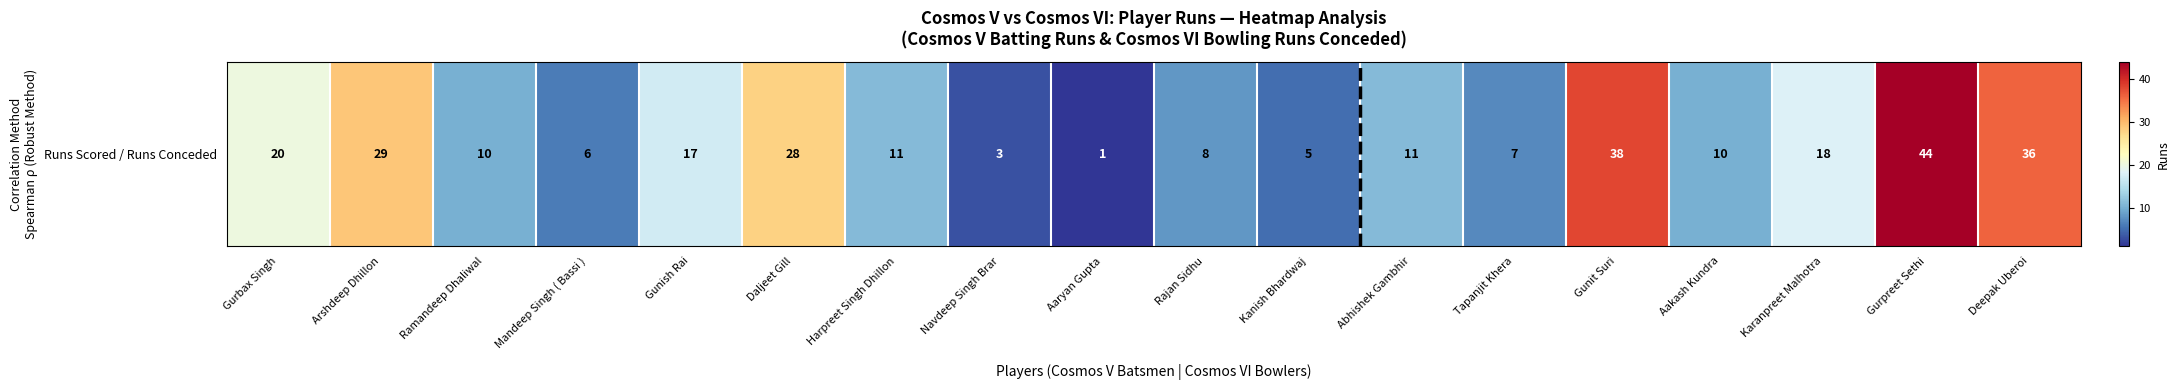

List the labels in order of value, largest first.

Gurpreet Sethi, Gunit Suri, Deepak Uberoi, Arshdeep Dhillon, Daljeet Gill, Gurbax Singh, Karanpreet Malhotra, Gunish Rai, Harpreet Singh Dhillon, Abhishek Gambhir, Ramandeep Dhaliwal, Aakash Kundra, Rajan Sidhu, Tapanjit Khera, Mandeep Singh ( Bassi ), Kanish Bhardwaj, Navdeep Singh Brar, Aaryan Gupta